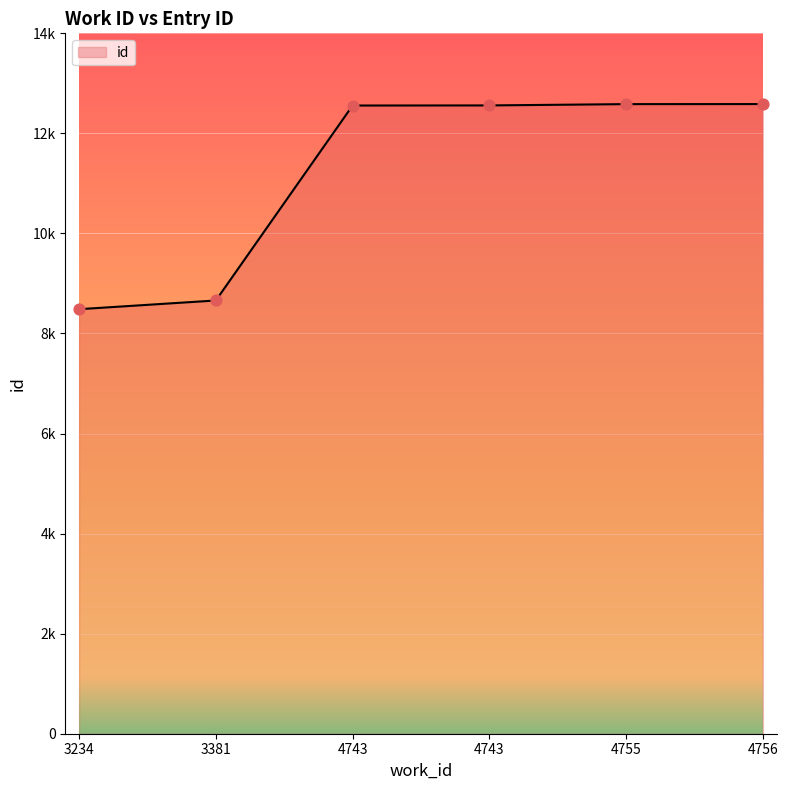

Does the chart have visible grid lines?

Yes